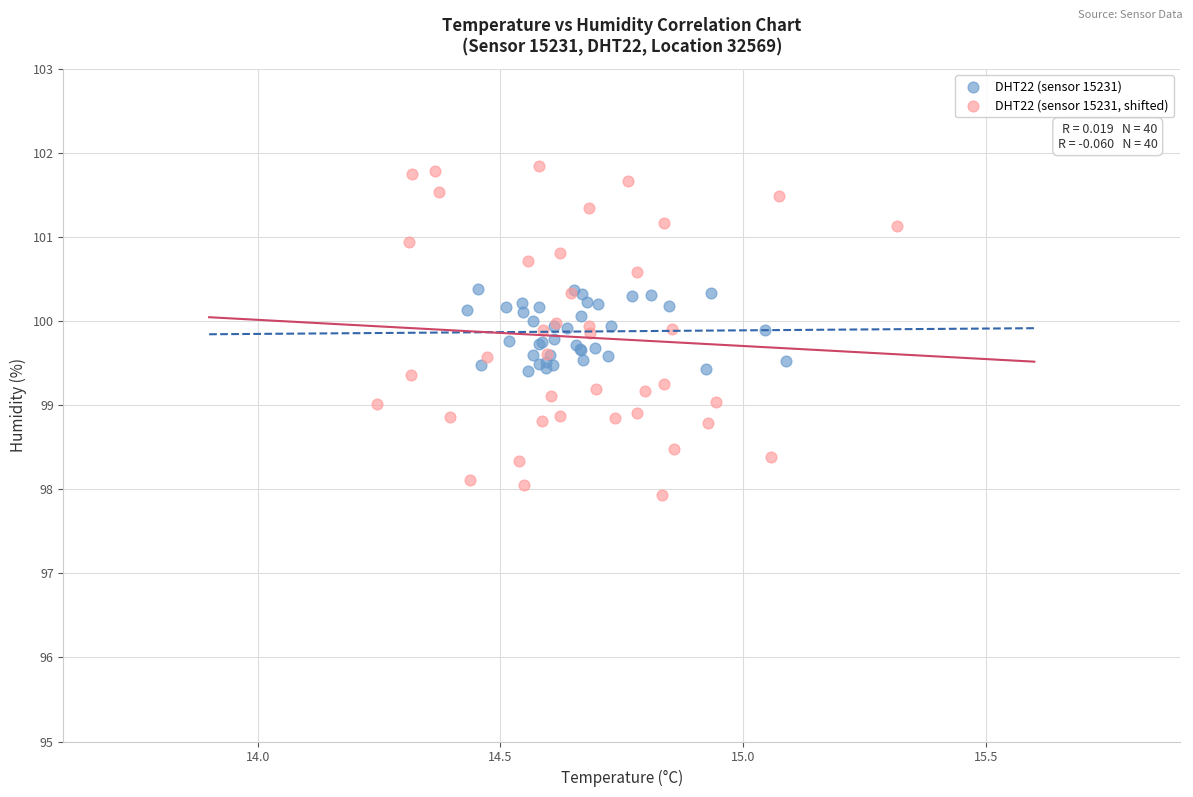

Which series has the largest Y range (max minus min)?

DHT22 (sensor 15231, shifted)